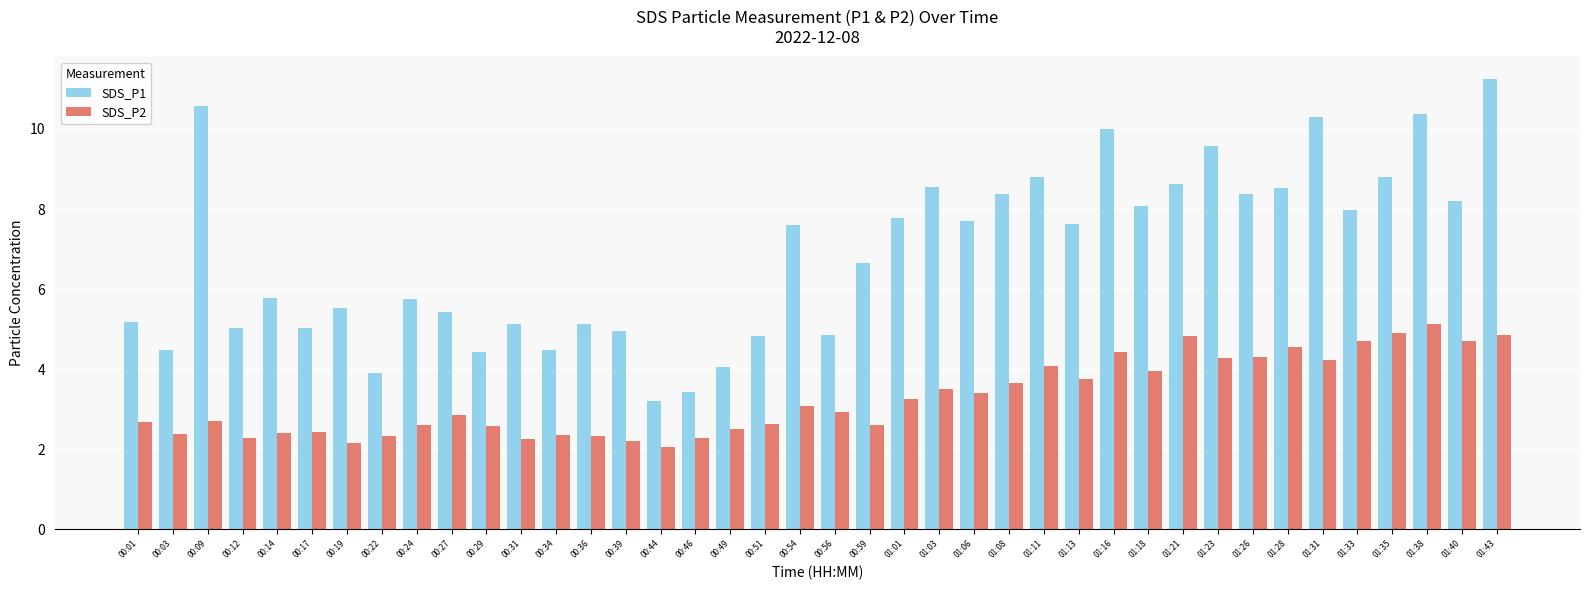

What is the sum of the SDS_P1 values at 00:49 and 00:31?

9.2